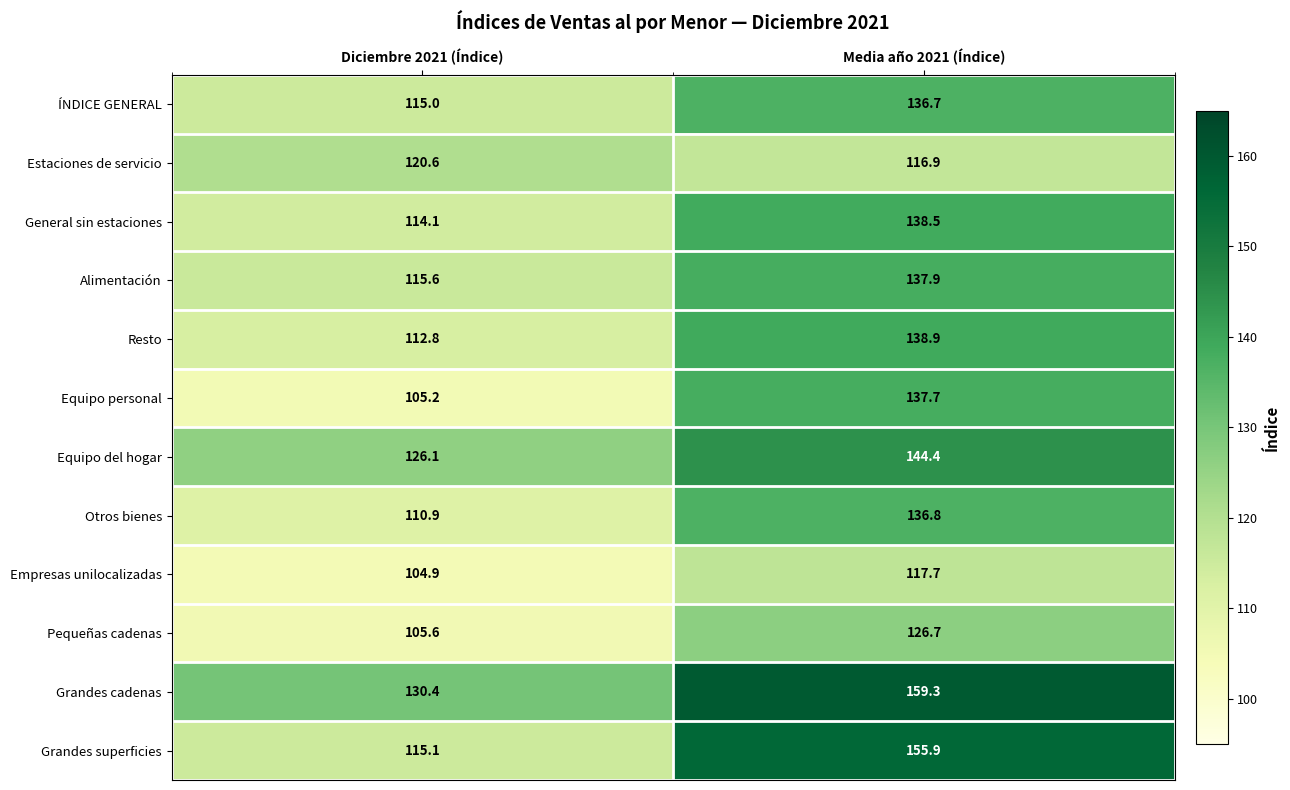

What is the difference between the maximum and minimum values in the Pequeñas cadenas series?

21.1